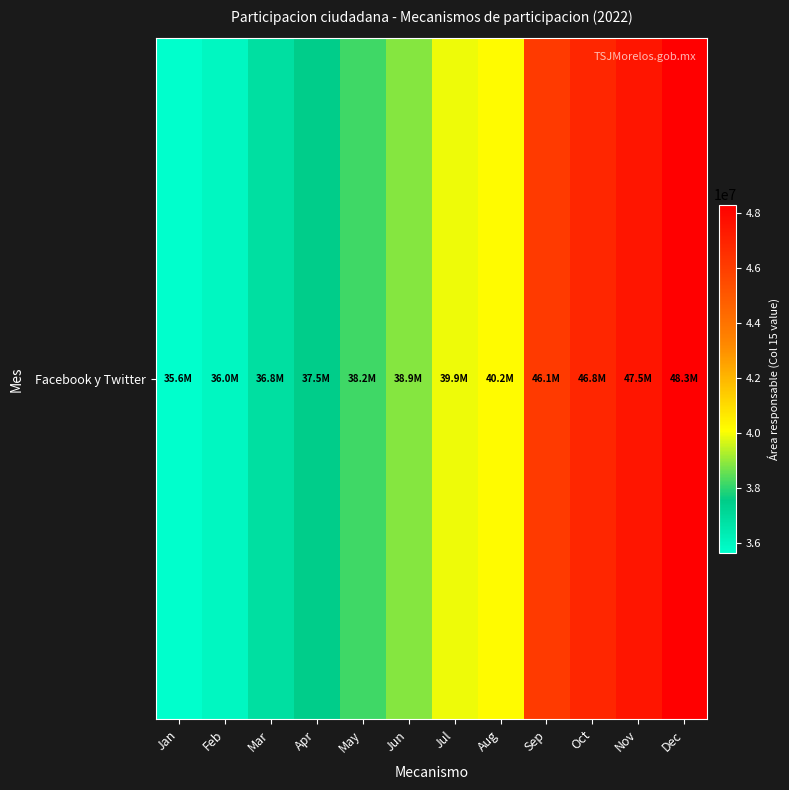

Reading left to right, extract all data points from this chart.

Jan=35644126	Feb=35976985	Mar=36844310	Apr=37503018	May=38202207	Jun=38895177	Jul=39912353	Aug=40177156	Sep=46097285	Oct=46844782	Nov=47505498	Dec=48318196